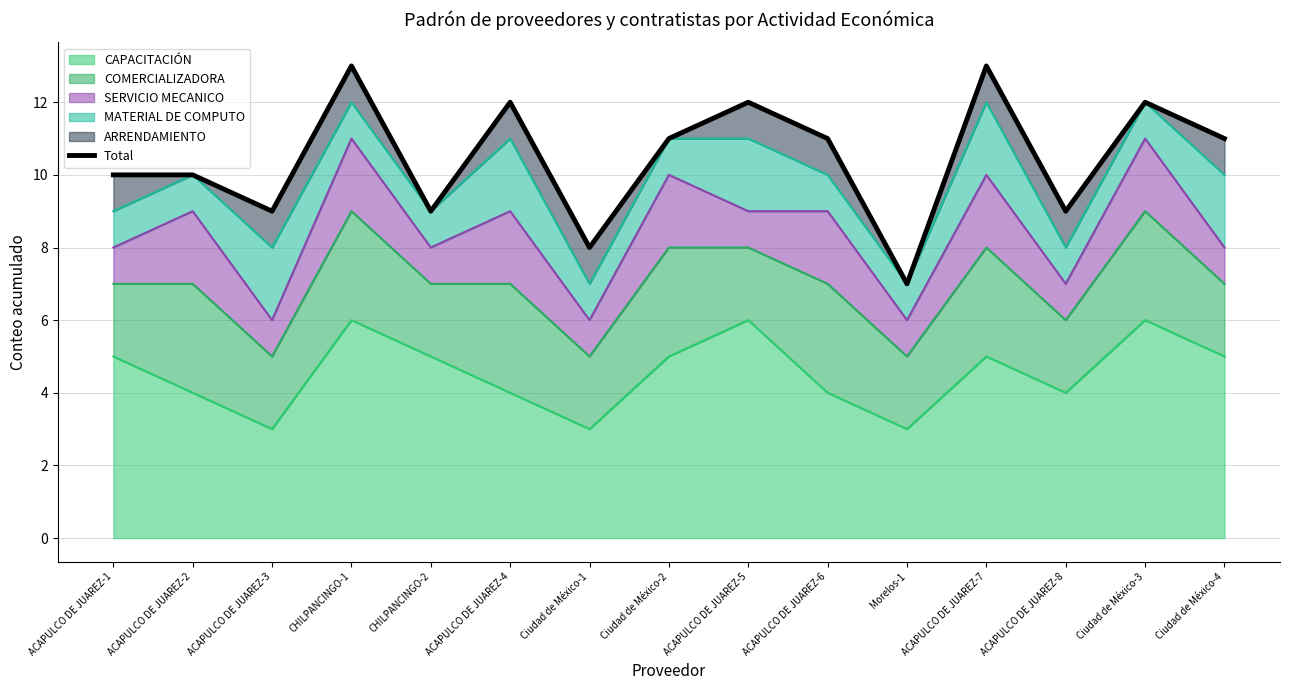

Count the number of values greater than 11.

5